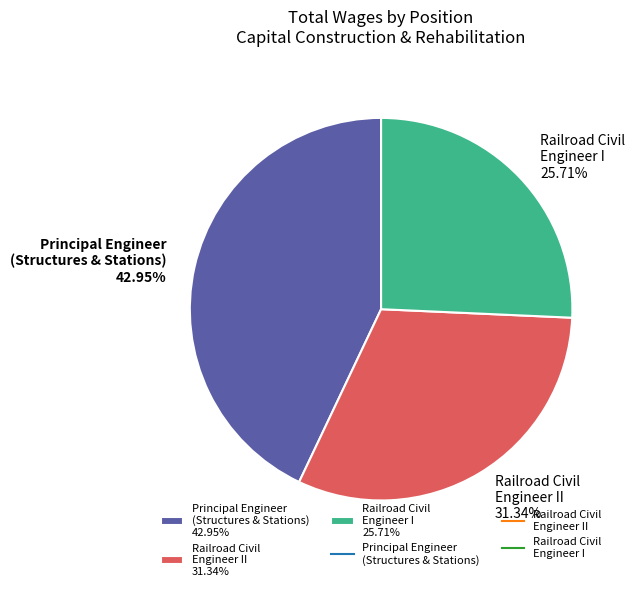

Is the sum of Railroad Civil Engineer I 25.71% and Principal Engineer (Structures & Stations) 42.95% greater than half?

Yes